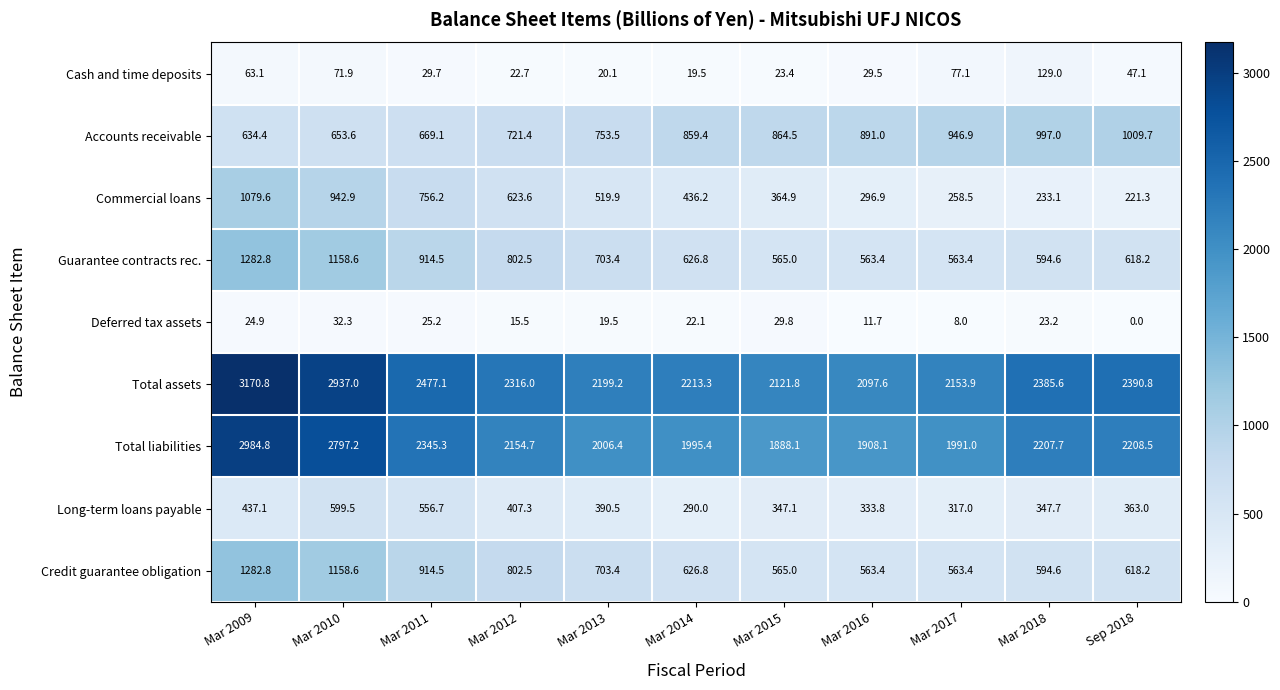

What is the difference between the maximum and minimum values in the Deferred tax assets series?

32.3